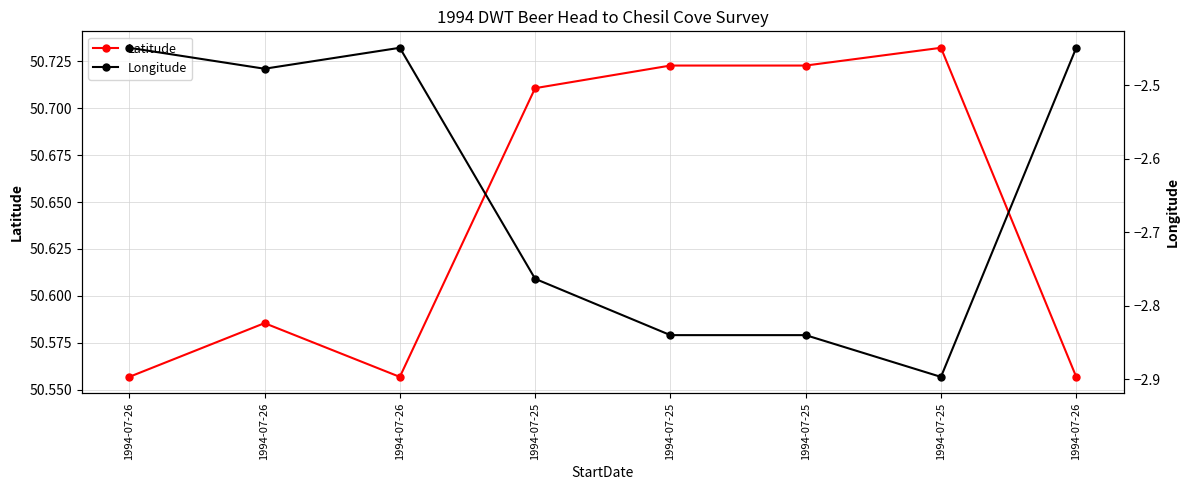

Read the Longitude value at 1994-07-26.

-2.4